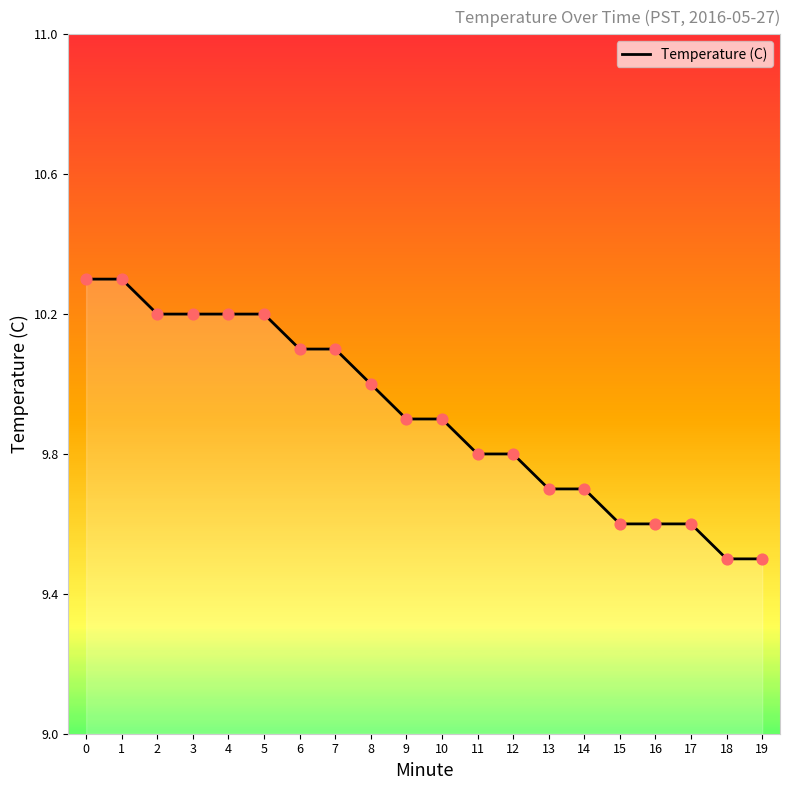

What is the change in value from 3 to 12?

-0.4